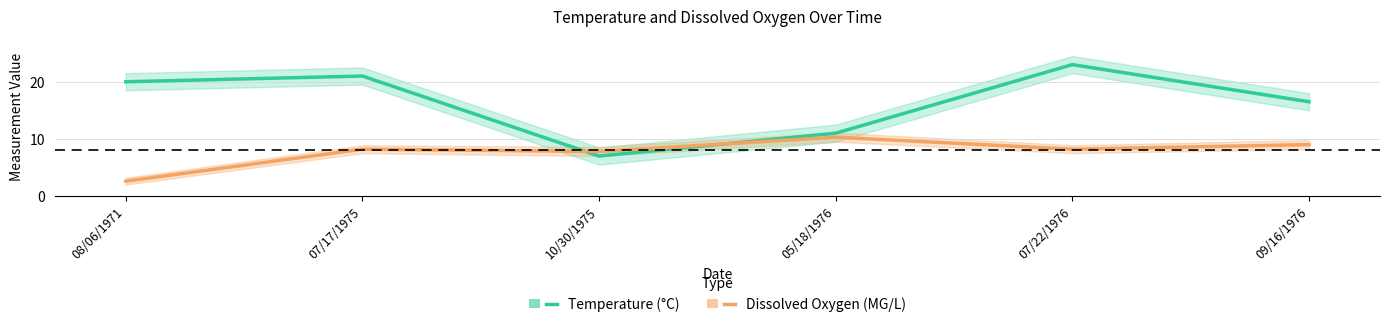

How many interior local peaks does the Temperature (°C) series have?

2